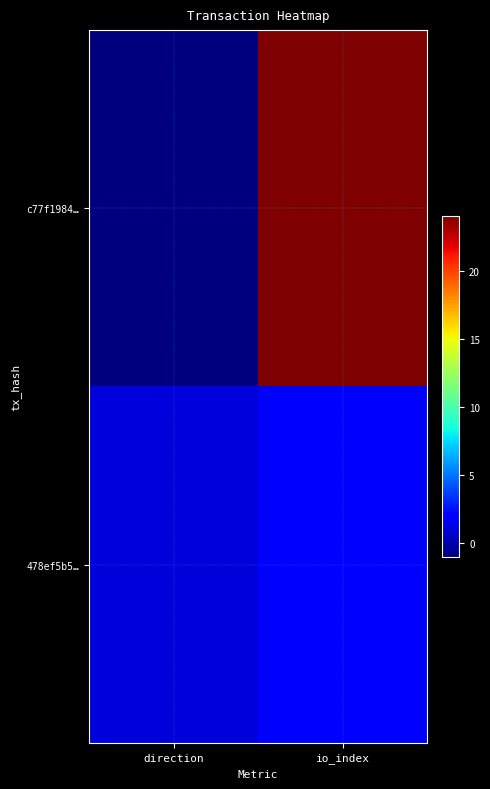

Which series has the largest total across all categories?

c77f1984…